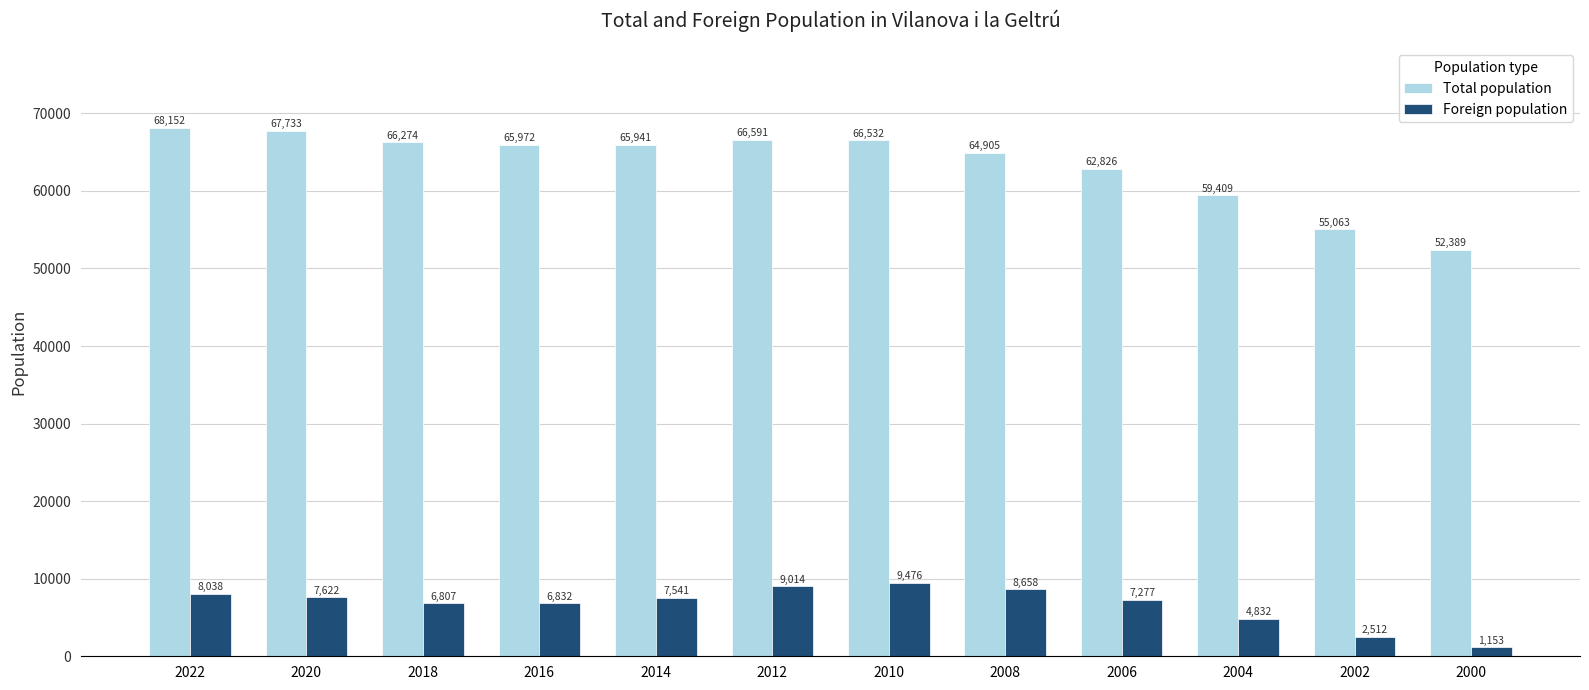

How many bars are there in each group?

2